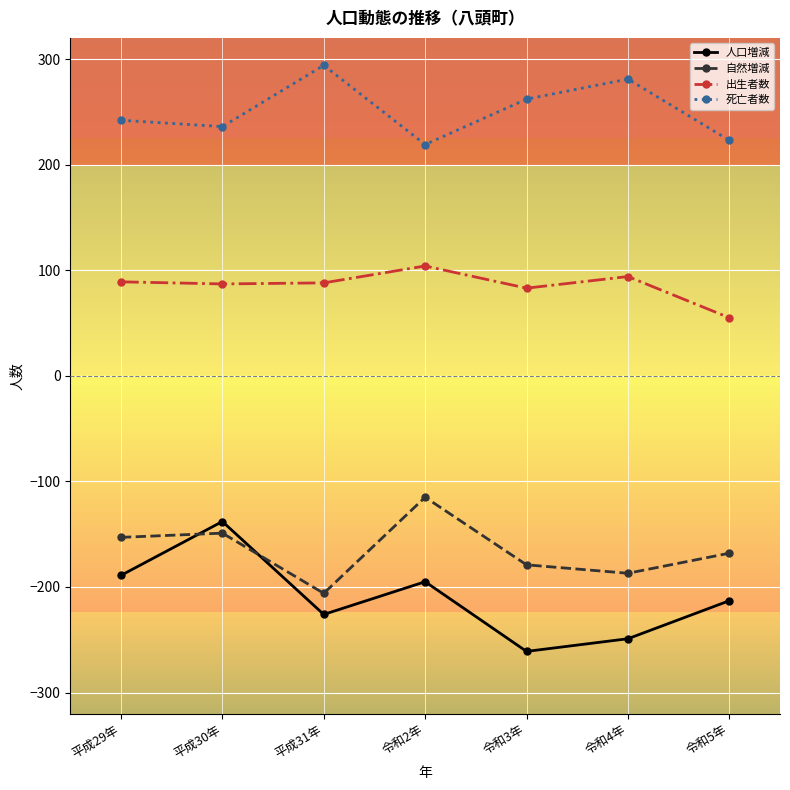

What are all the series names shown in the legend?

人口増減, 自然増減, 出生者数, 死亡者数